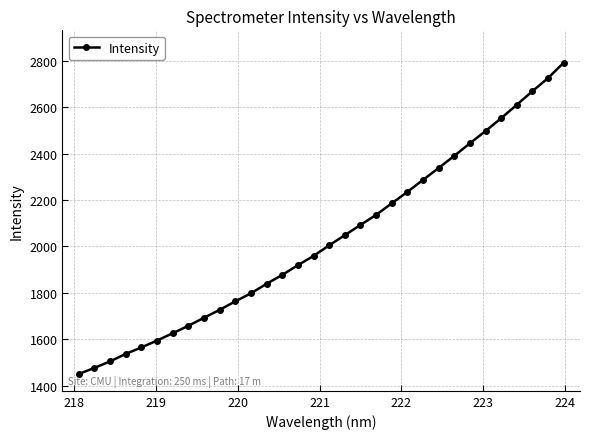

What is the maximum value shown in the chart?

2790.7